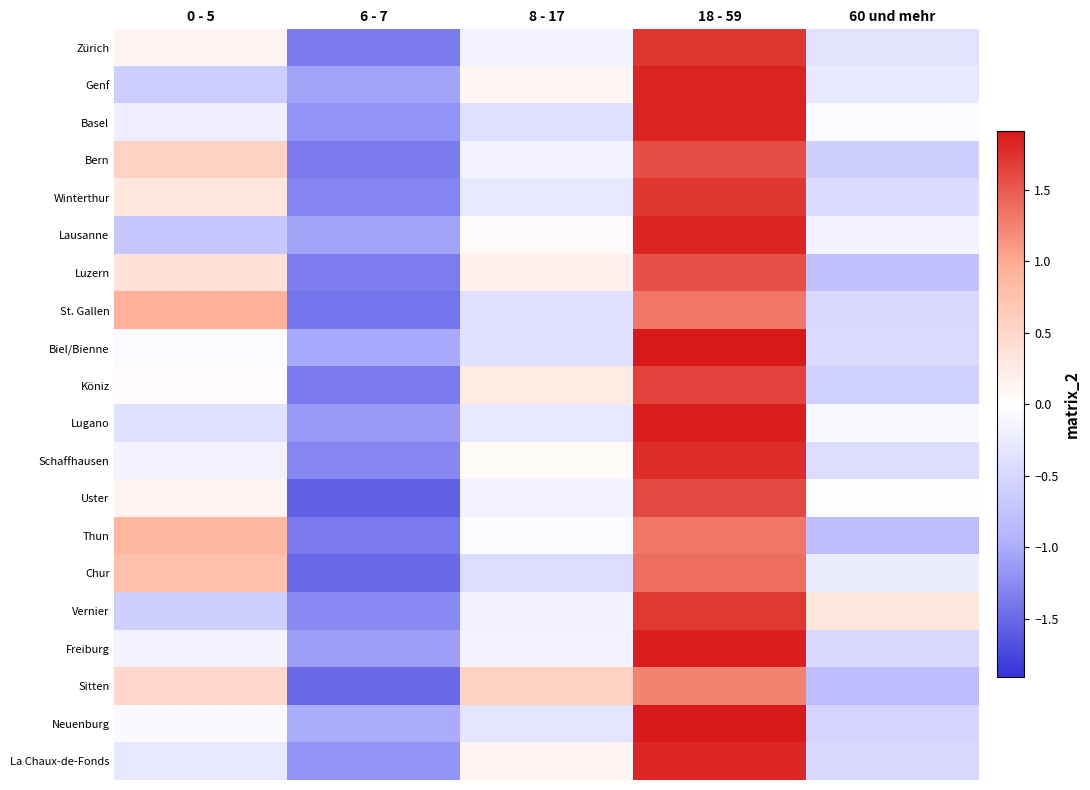

What is the spread (max minus min) of values at 8 - 17?

1.0